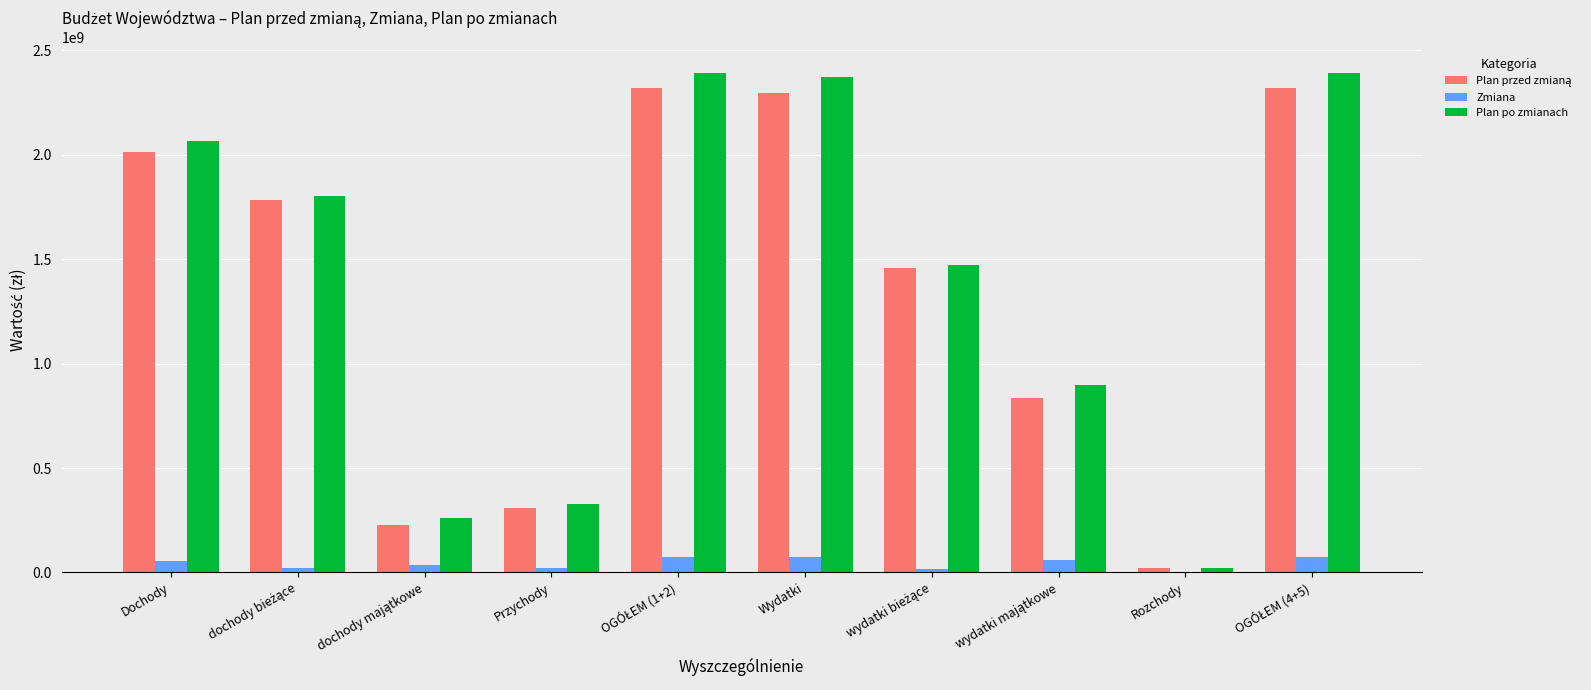

Is it true that Plan po zmianach equals 564760738.6 at Dochody?

False